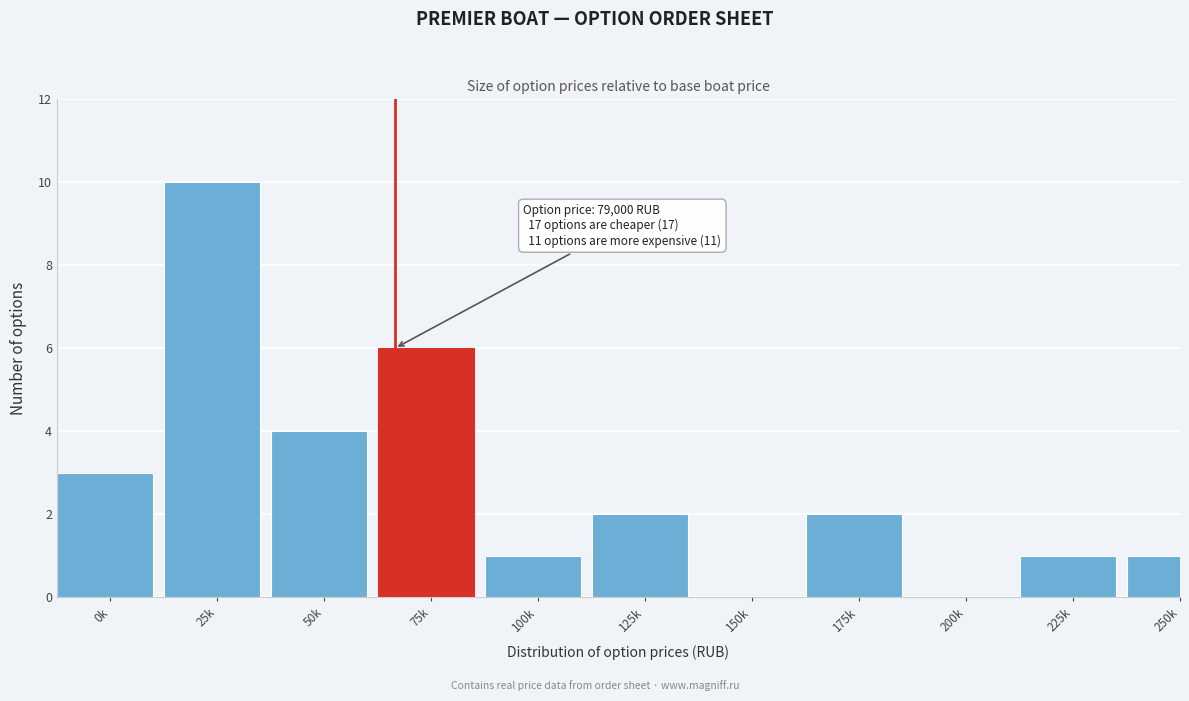

Reading left to right, what are all the values shown in this chart?

0k=3	25k=10	50k=4	75k=6	100k=1	125k=2	150k=0	175k=2	200k=0	225k=1	250k=1